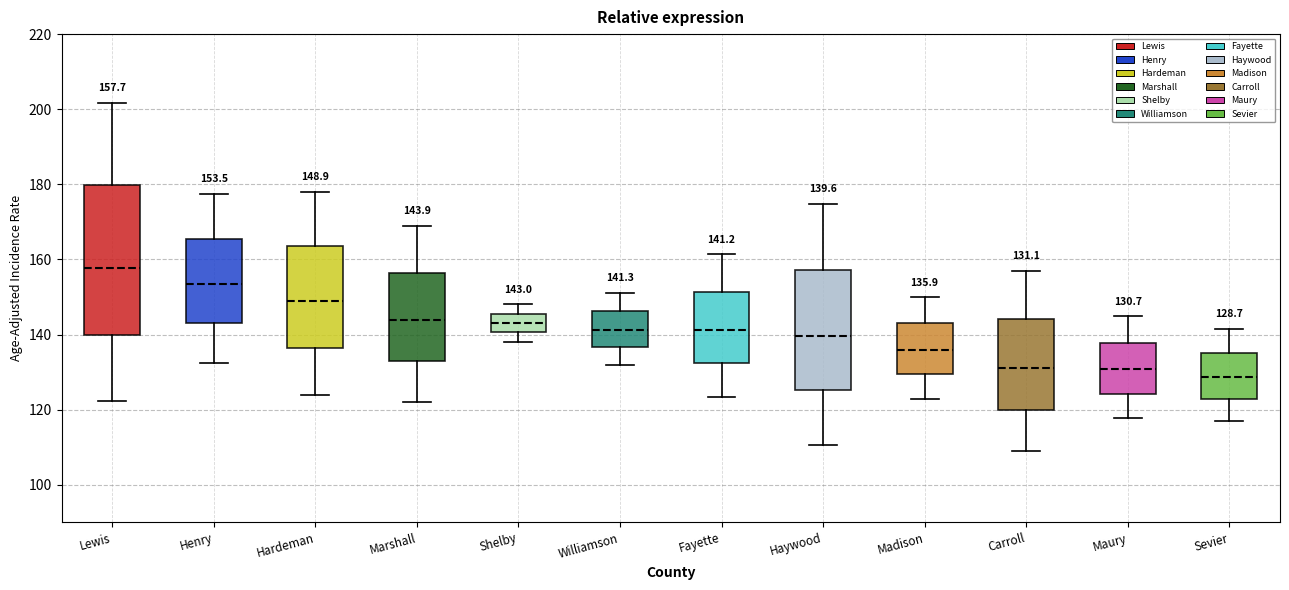

Which box's median line is the highest?

Lewis